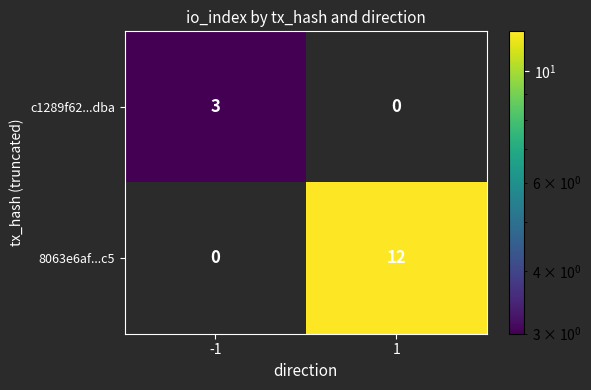

The c1289f62...dba series shows 3 at -1. True or false?

True